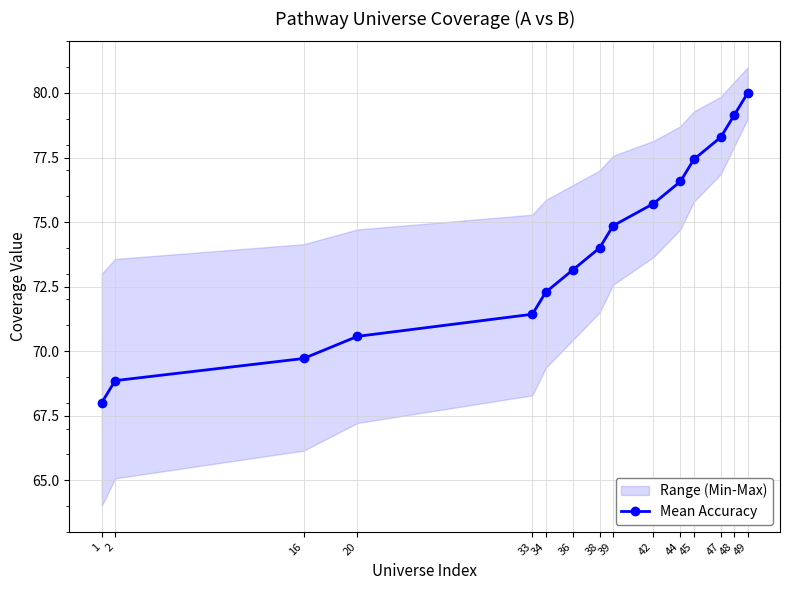

Rank the categories by value from lowest to highest.

1, 2, 16, 20, 33, 34, 36, 38, 39, 42, 44, 45, 47, 48, 49